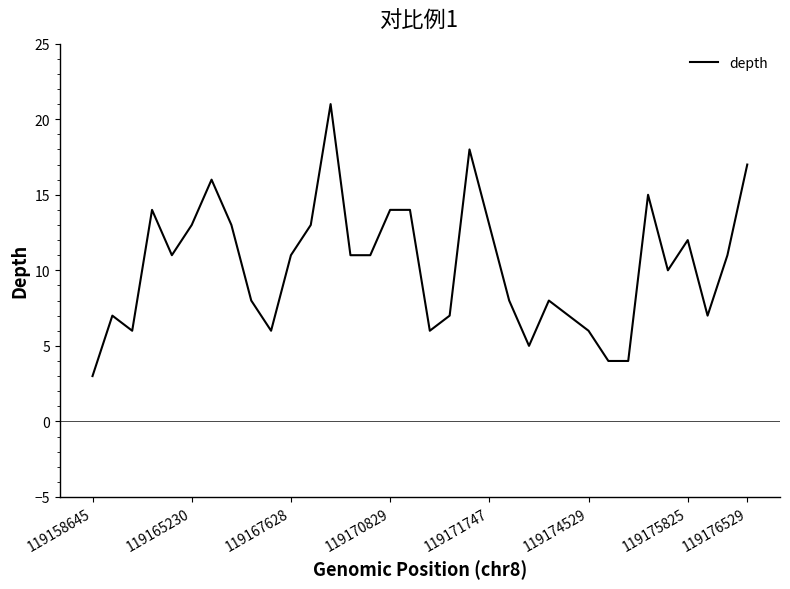

What is the difference between the maximum and minimum values?

18